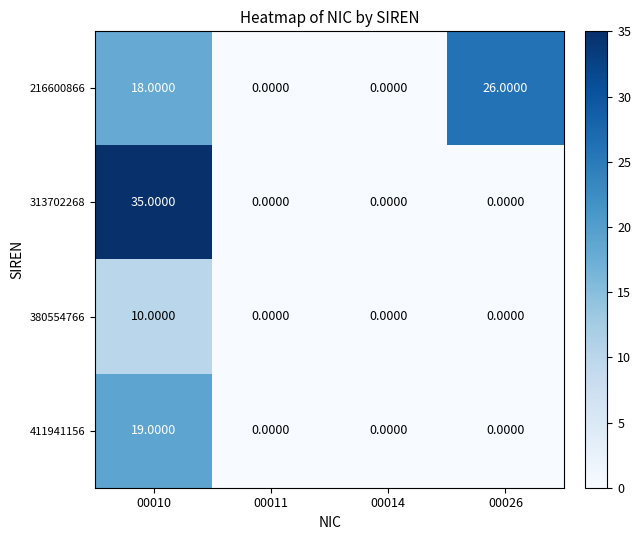

What is the difference between the 411941156 values at 00026 and 00010?

19